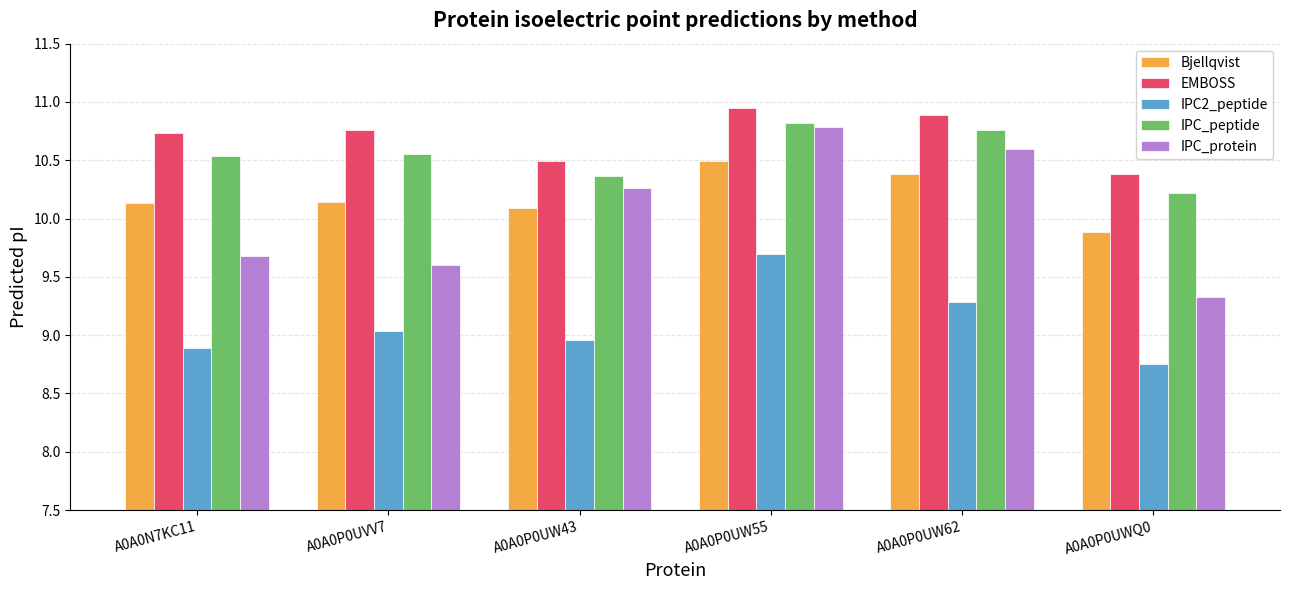

Rank the series at A0A0N7KC11 from highest to lowest value.

EMBOSS, IPC_peptide, Bjellqvist, IPC_protein, IPC2_peptide